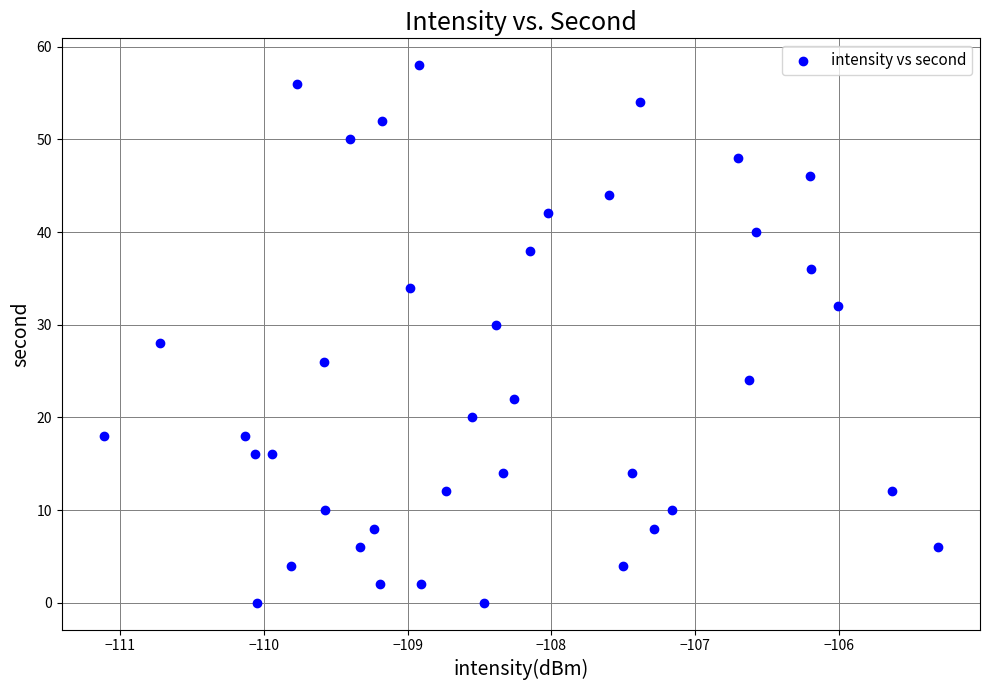

What is the range of Y values (max minus min)?

58